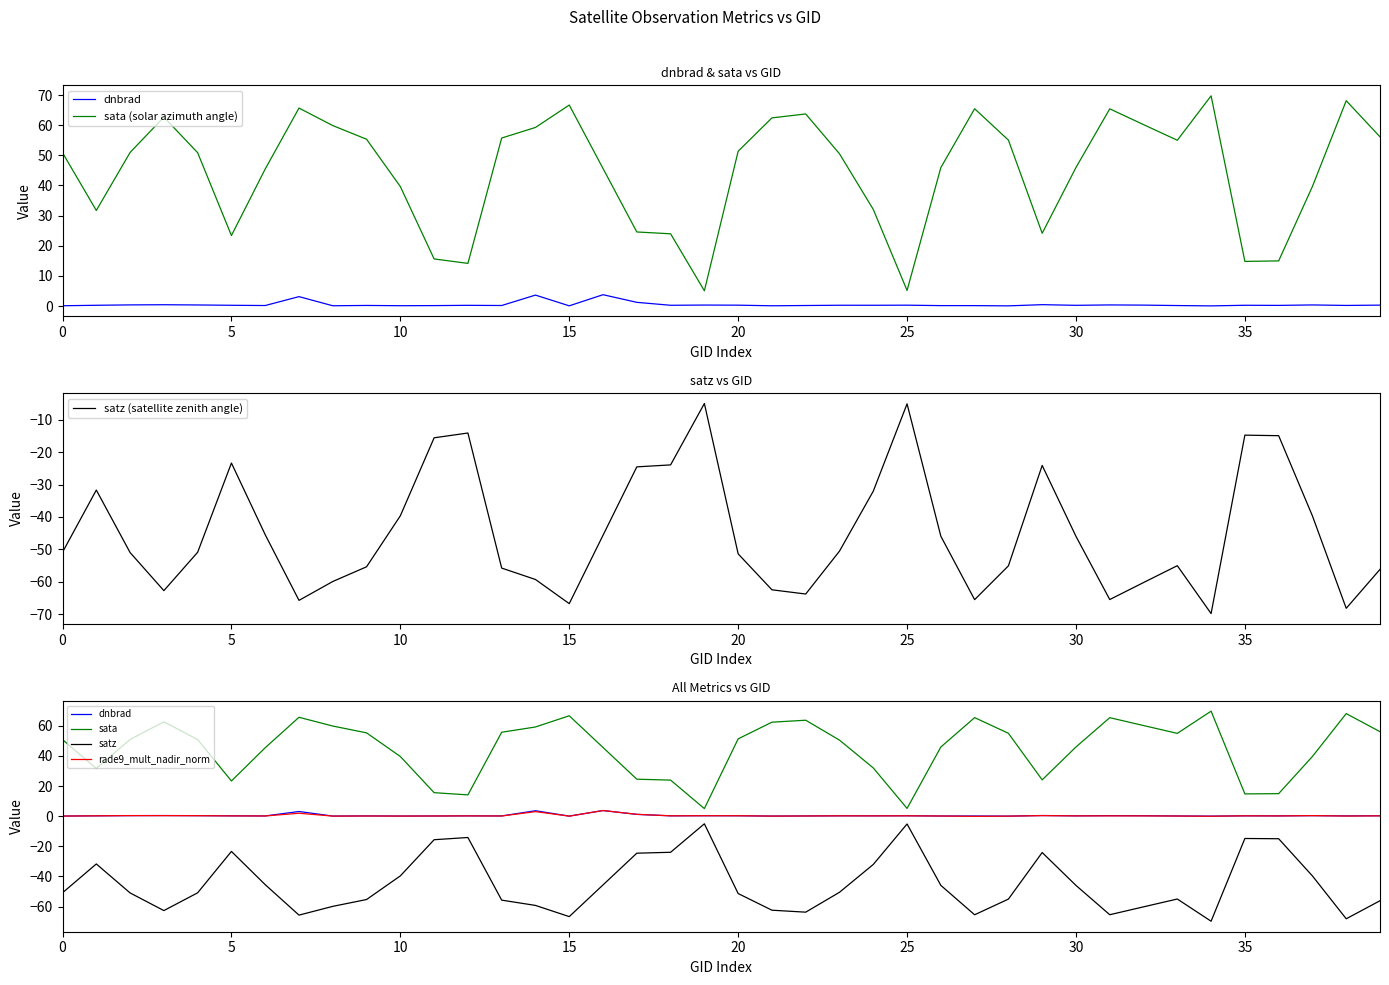

What is the highest value of the satz (satellite zenith angle) series?

-5.1